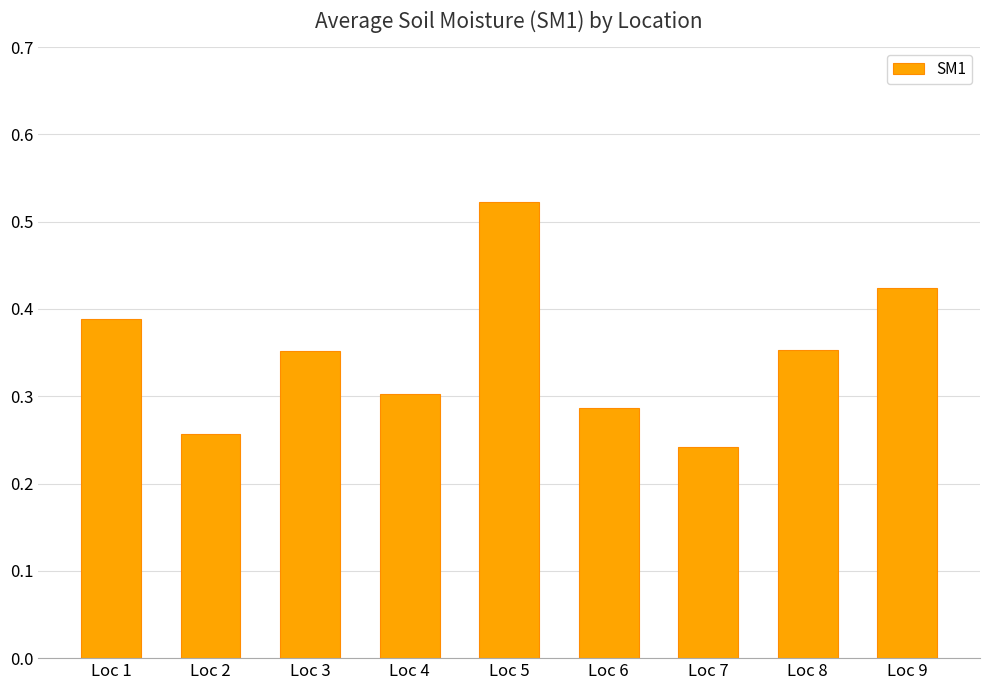

Count the number of categories in the chart.

9